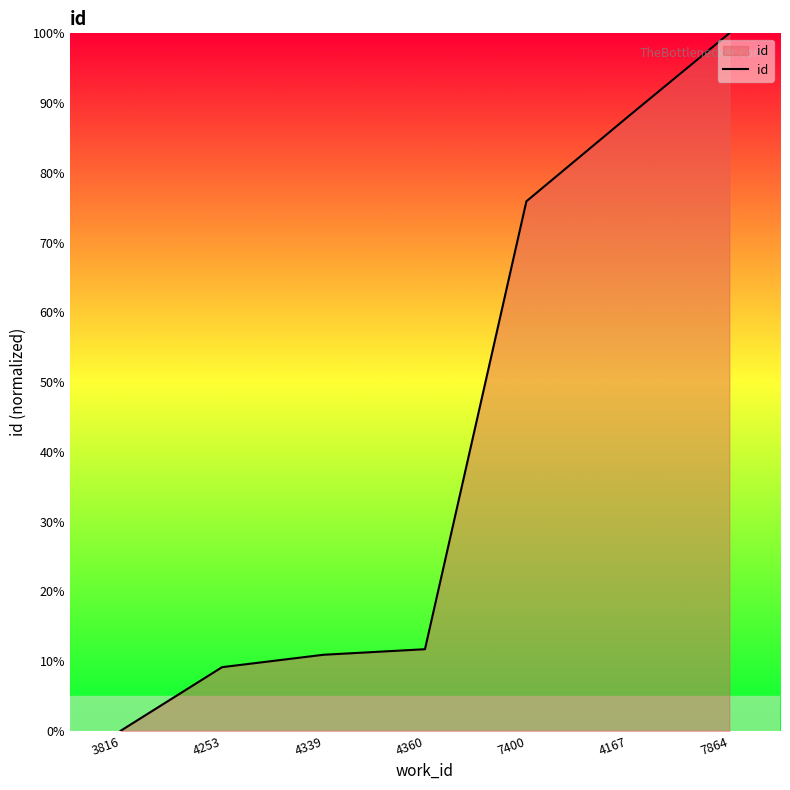

Which category has the lowest value across all series?

3816